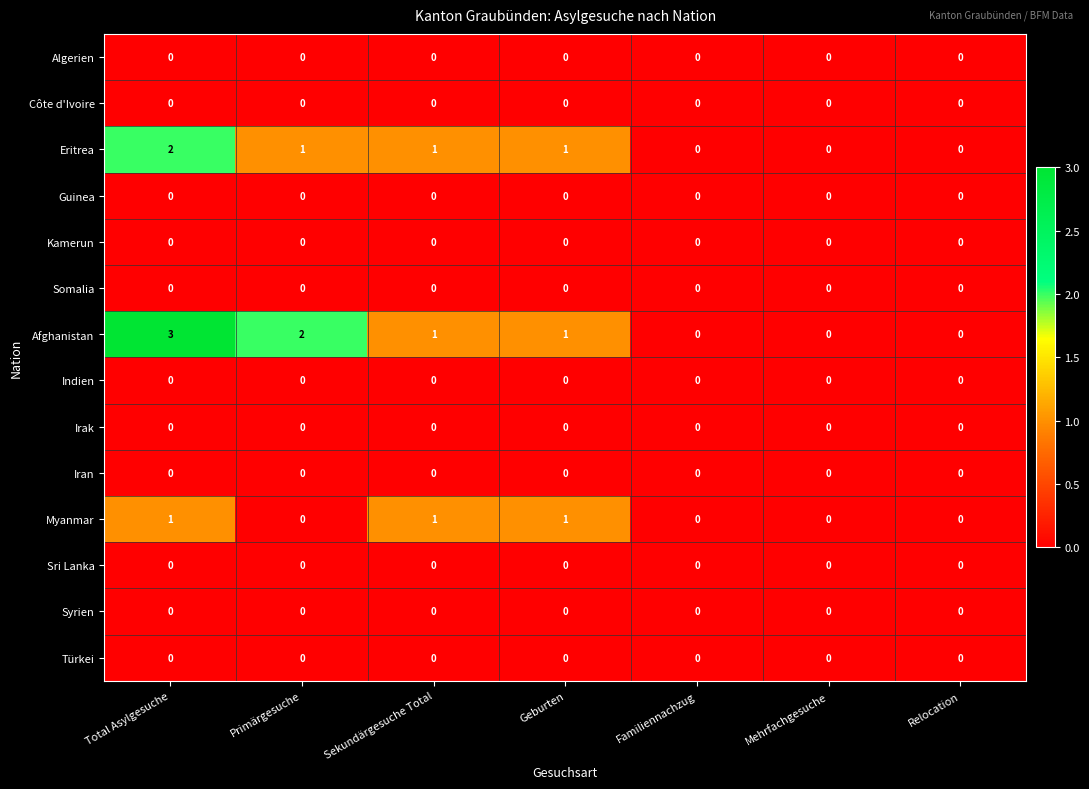

What is the maximum value shown in the chart?

3